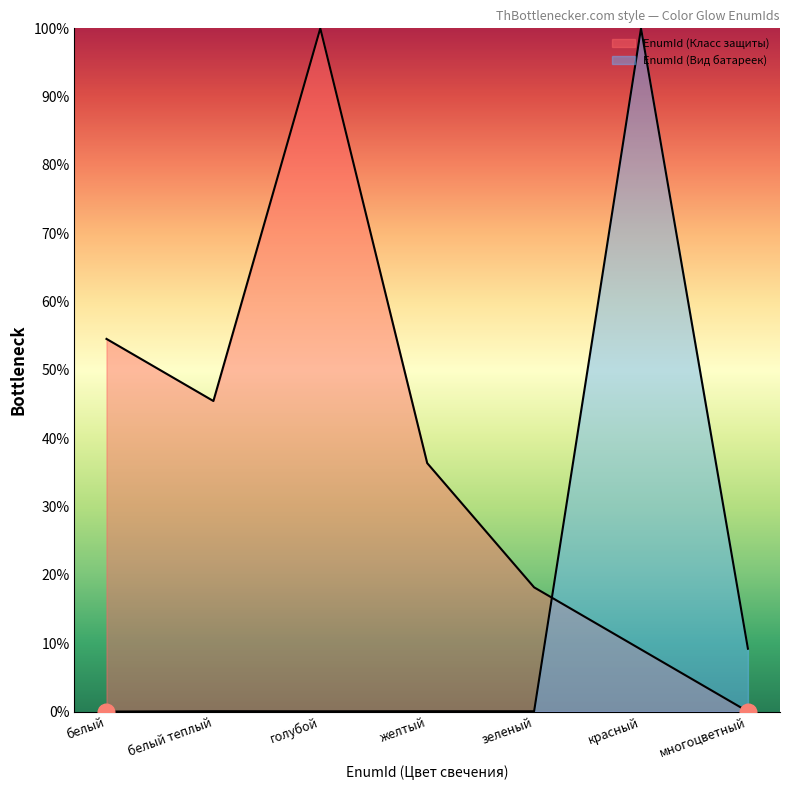

List the series in order of their peak value, highest first.

EnumId (Класс защиты), EnumId (Вид батареек)